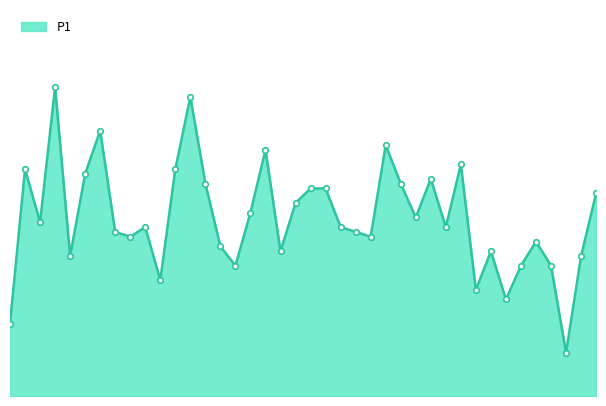

Does the chart have visible grid lines?

No